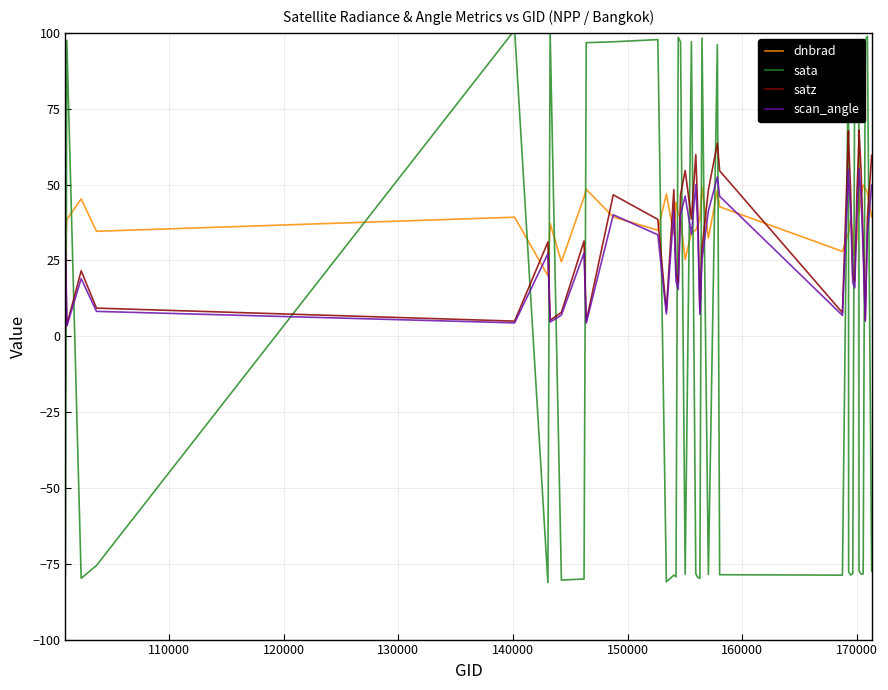

What is the maximum value for scan_angle?

55.1